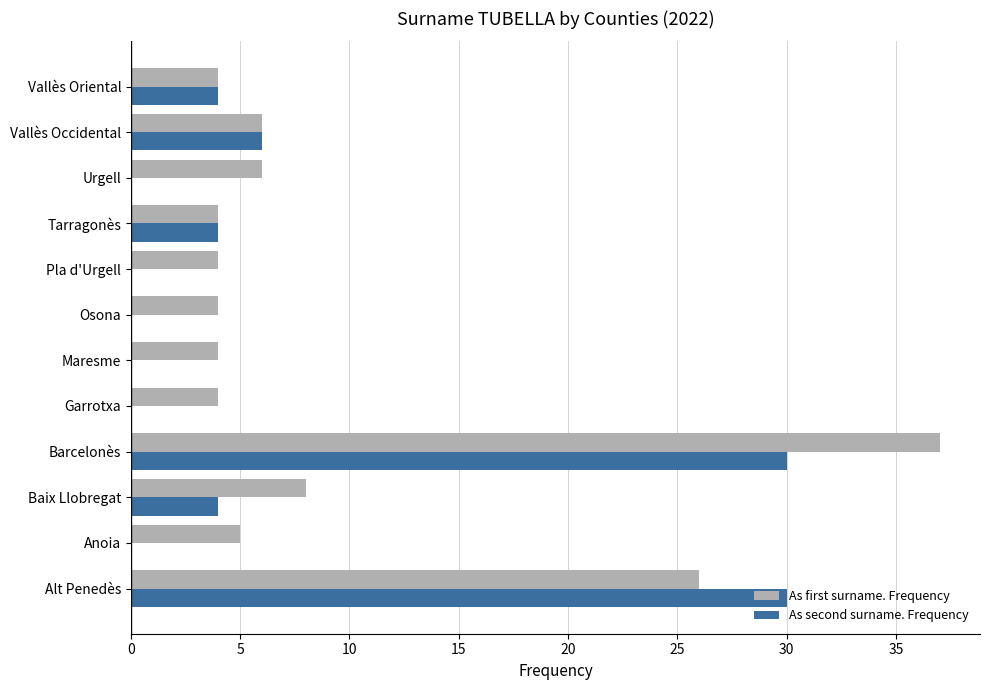

At which label is As first surname. Frequency closest to 20?

Alt Penedès